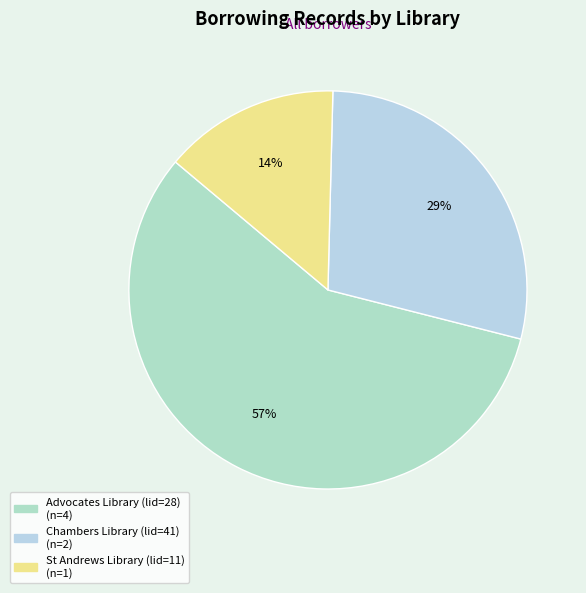

Rank the categories by value from lowest to highest.

St Andrews Library (lid=11), Chambers Library (lid=41), Advocates Library (lid=28)